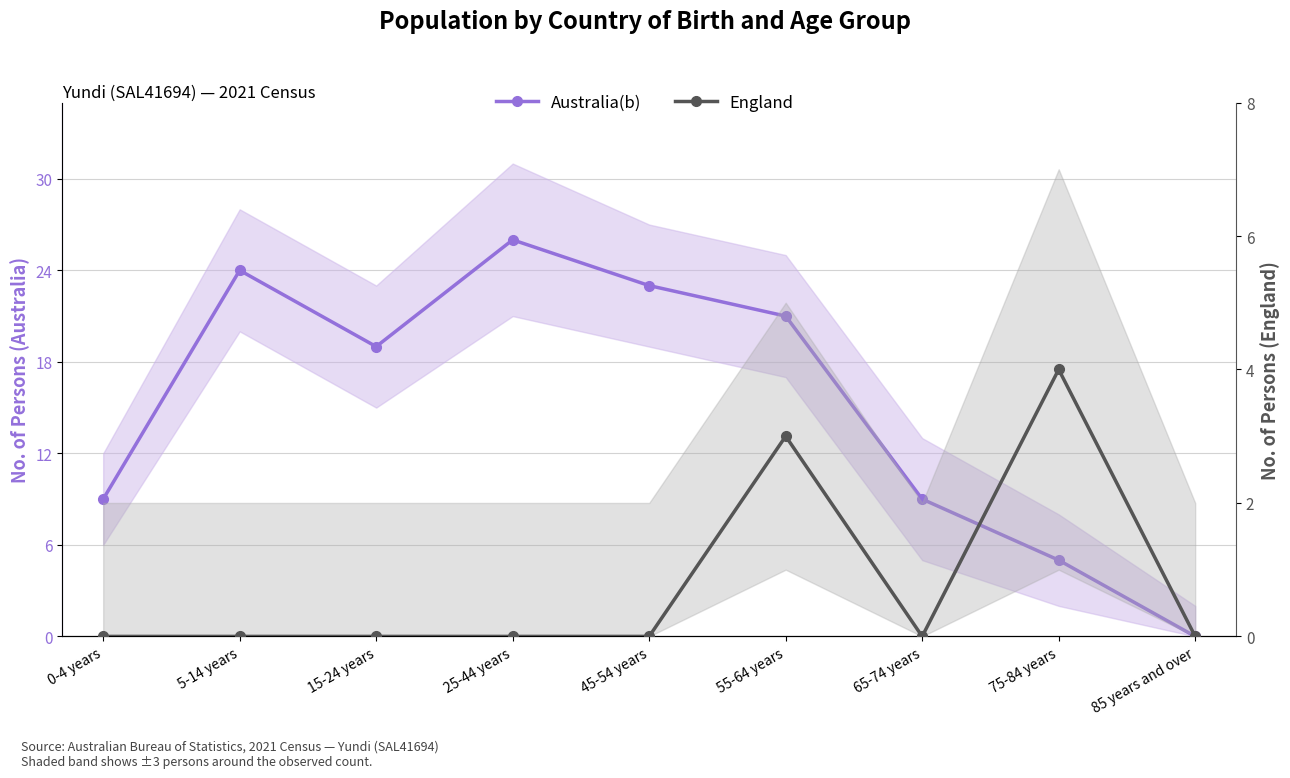

At 45-54 years, list the series in order from smallest to largest.

England, Australia(b)